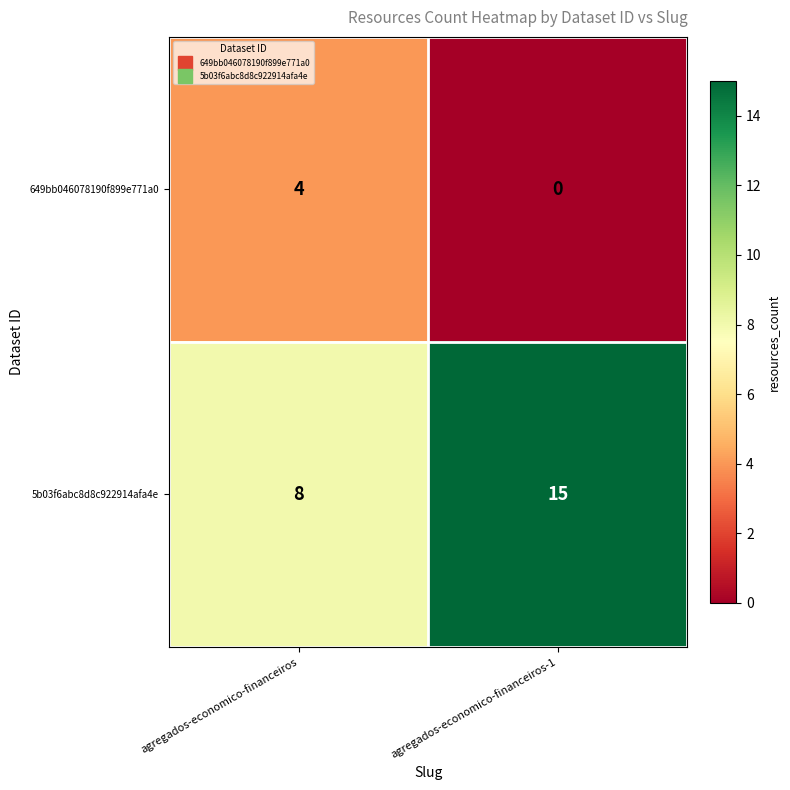

What is the difference between the maximum and minimum values in the 649bb046078190f899e771a0 series?

4